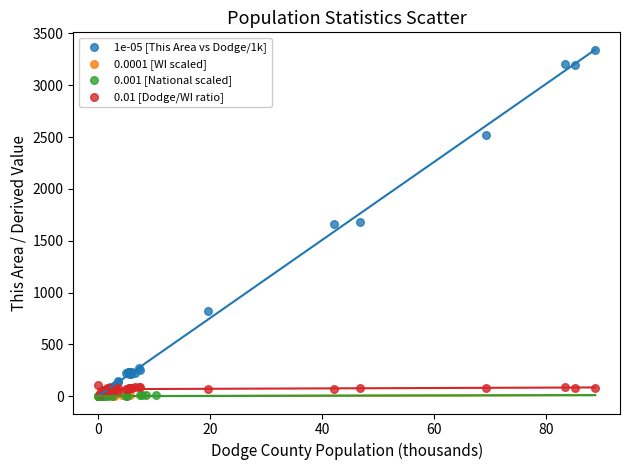

What are all the series names shown in the legend?

1e-05 [This Area vs Dodge/1k], 0.0001 [WI scaled], 0.001 [National scaled], 0.01 [Dodge/WI ratio]